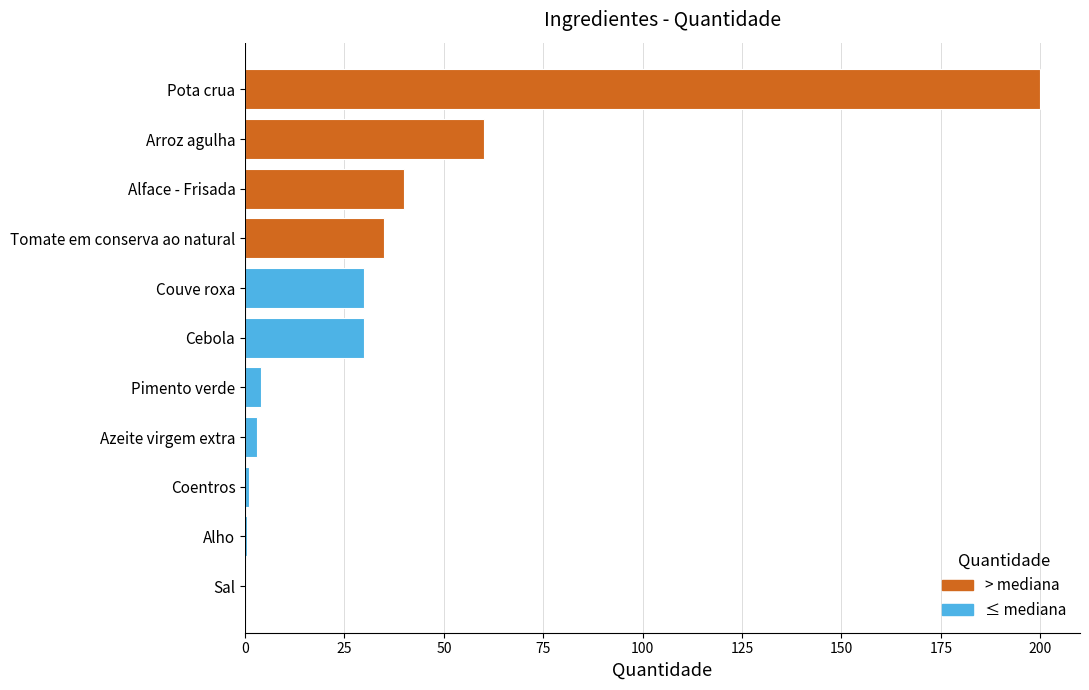

How many distinct data groups are displayed?

1